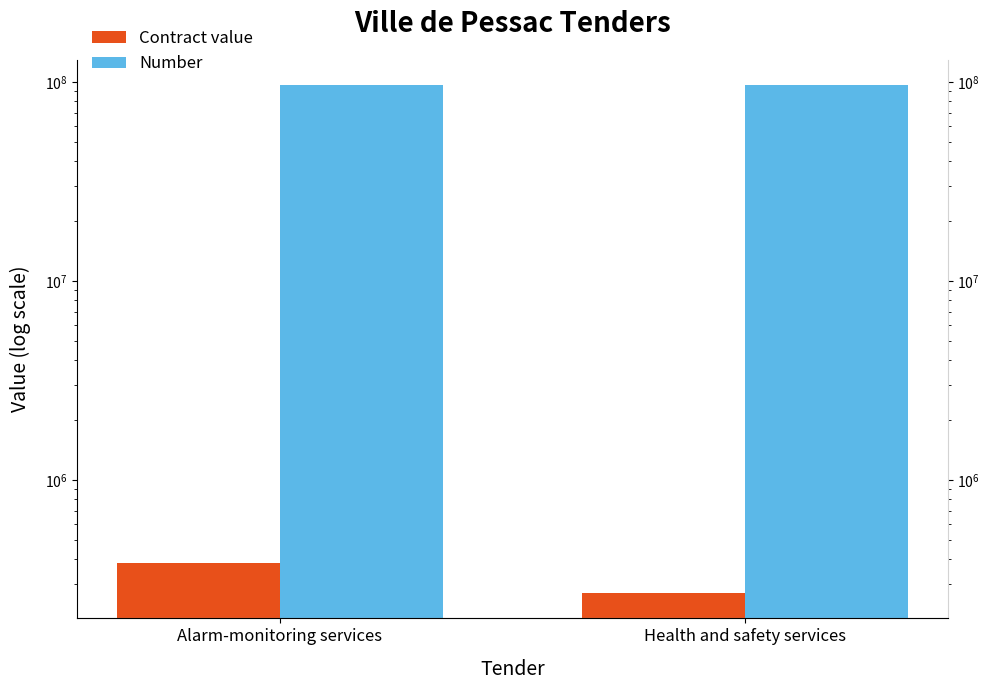

Which series has the largest total across all categories?

Number